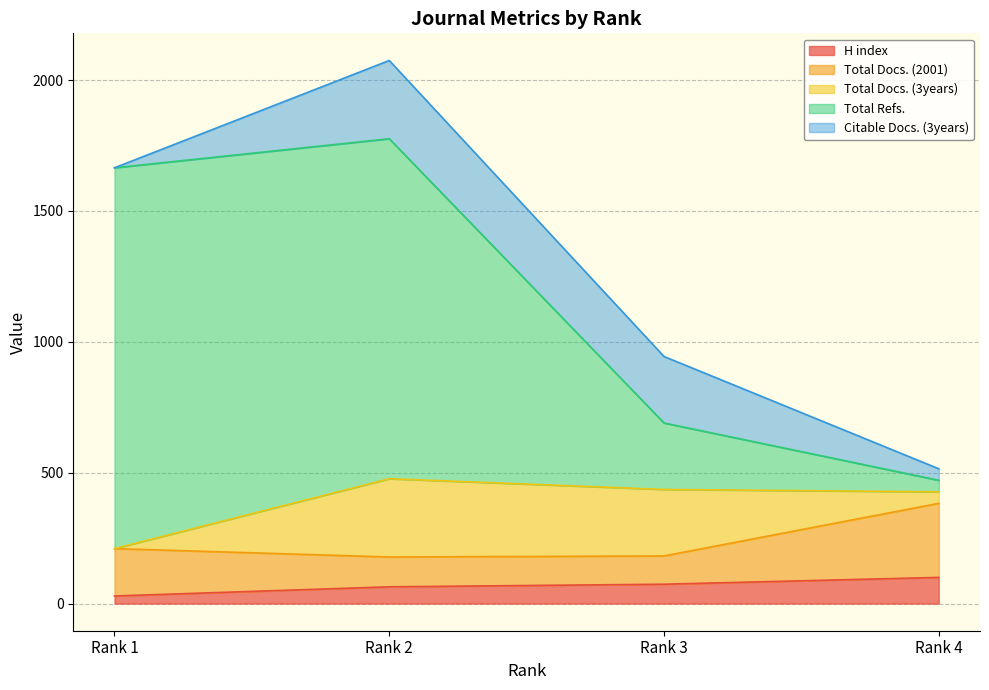

Does the chart have visible grid lines?

Yes